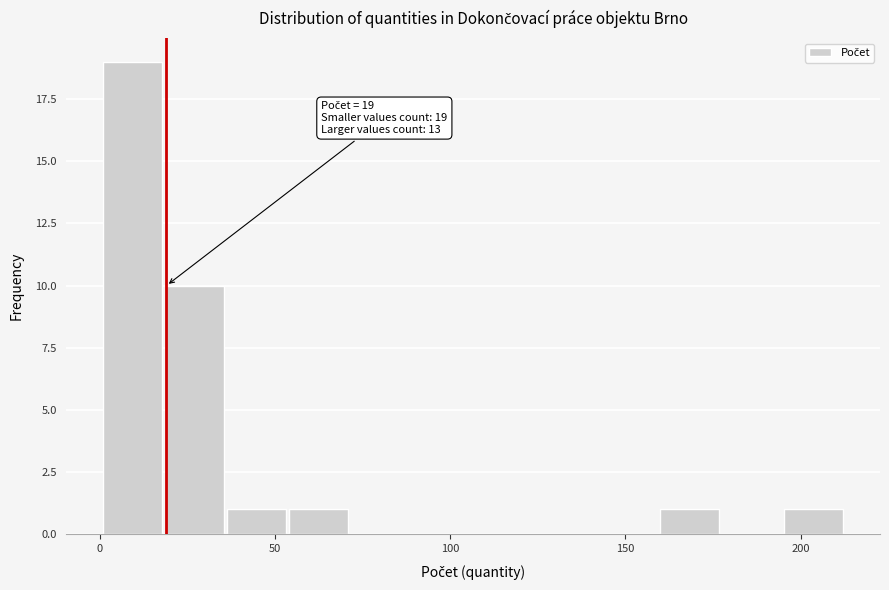

Read against the x-axis, roughly where is the centre of the tallest bar?

10